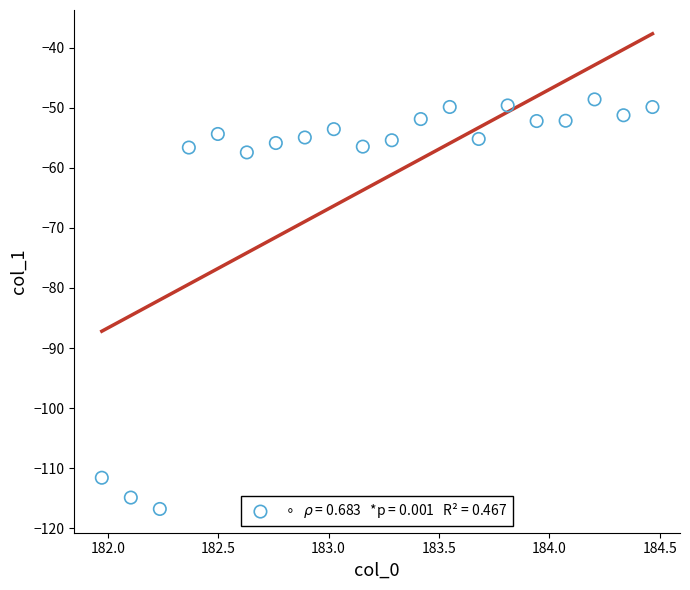

What is the range of X values (max minus min)?

2.5